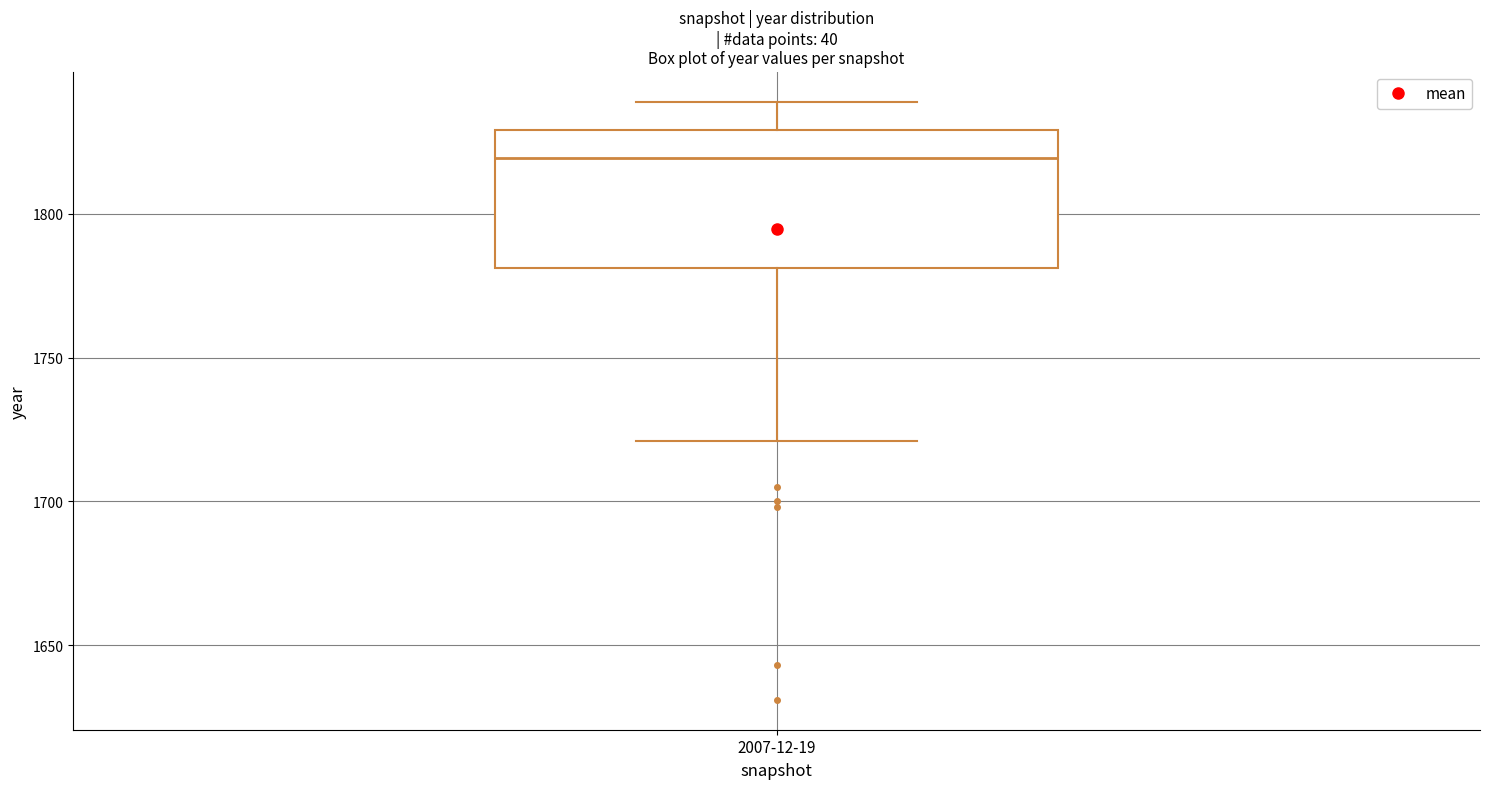

Transcribe this box plot: give where the median line is, the range the box spans, and where the two whiskers end, as read against the y-axis. The values are not printed on the chart, so give them approximately, as read against the axis.

median 1820, box 1780 to 1830, whiskers 1720 to 1840